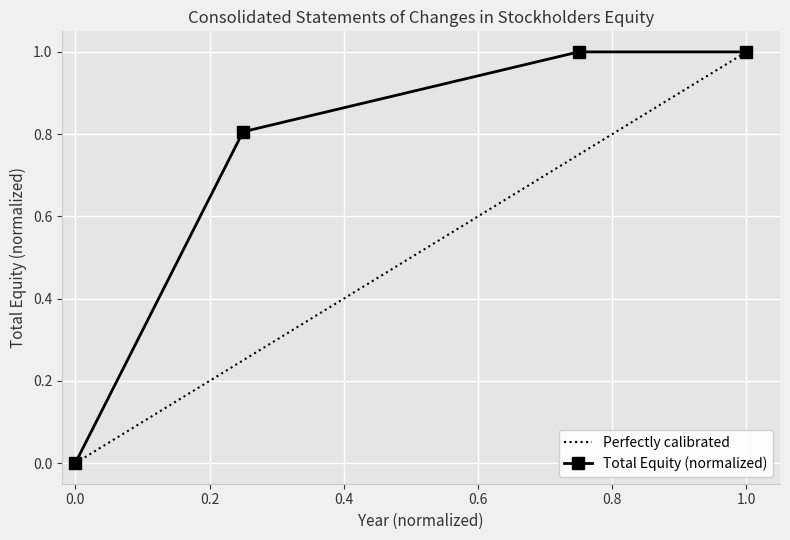

Does the chart display data point markers on the line(s)?

Yes